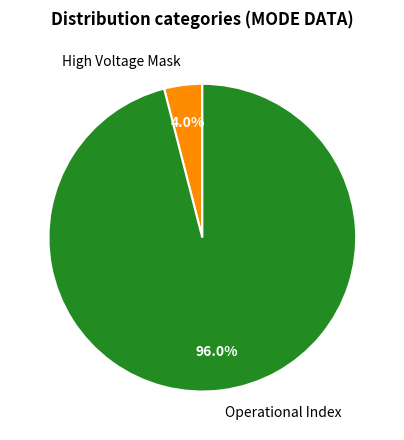

Count the number of slices in the pie.

2